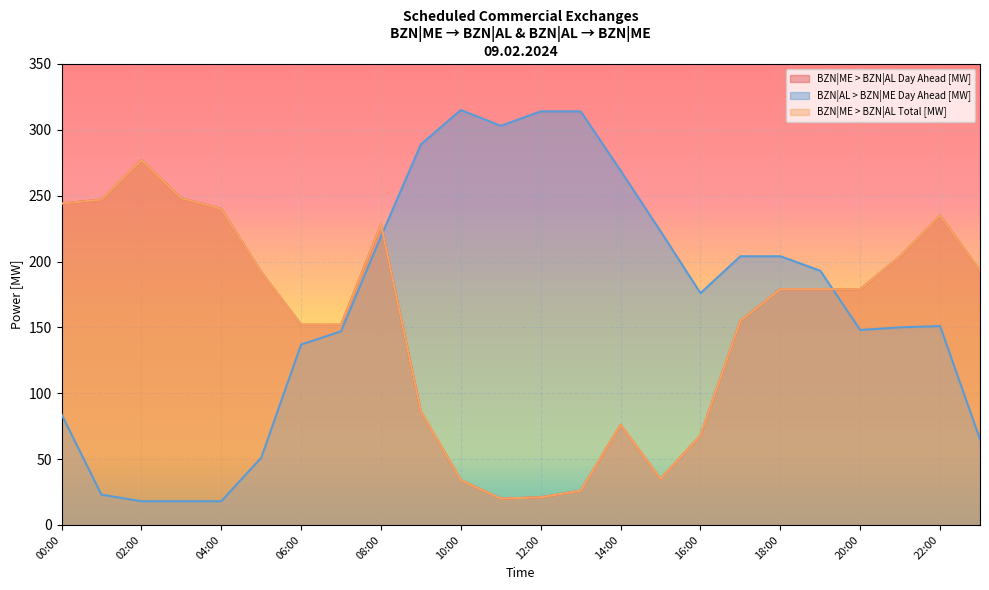

Rank the series by their maximum value, from lowest to highest.

BZN|ME > BZN|AL Day Ahead [MW], BZN|ME > BZN|AL Total [MW], BZN|AL > BZN|ME Day Ahead [MW]